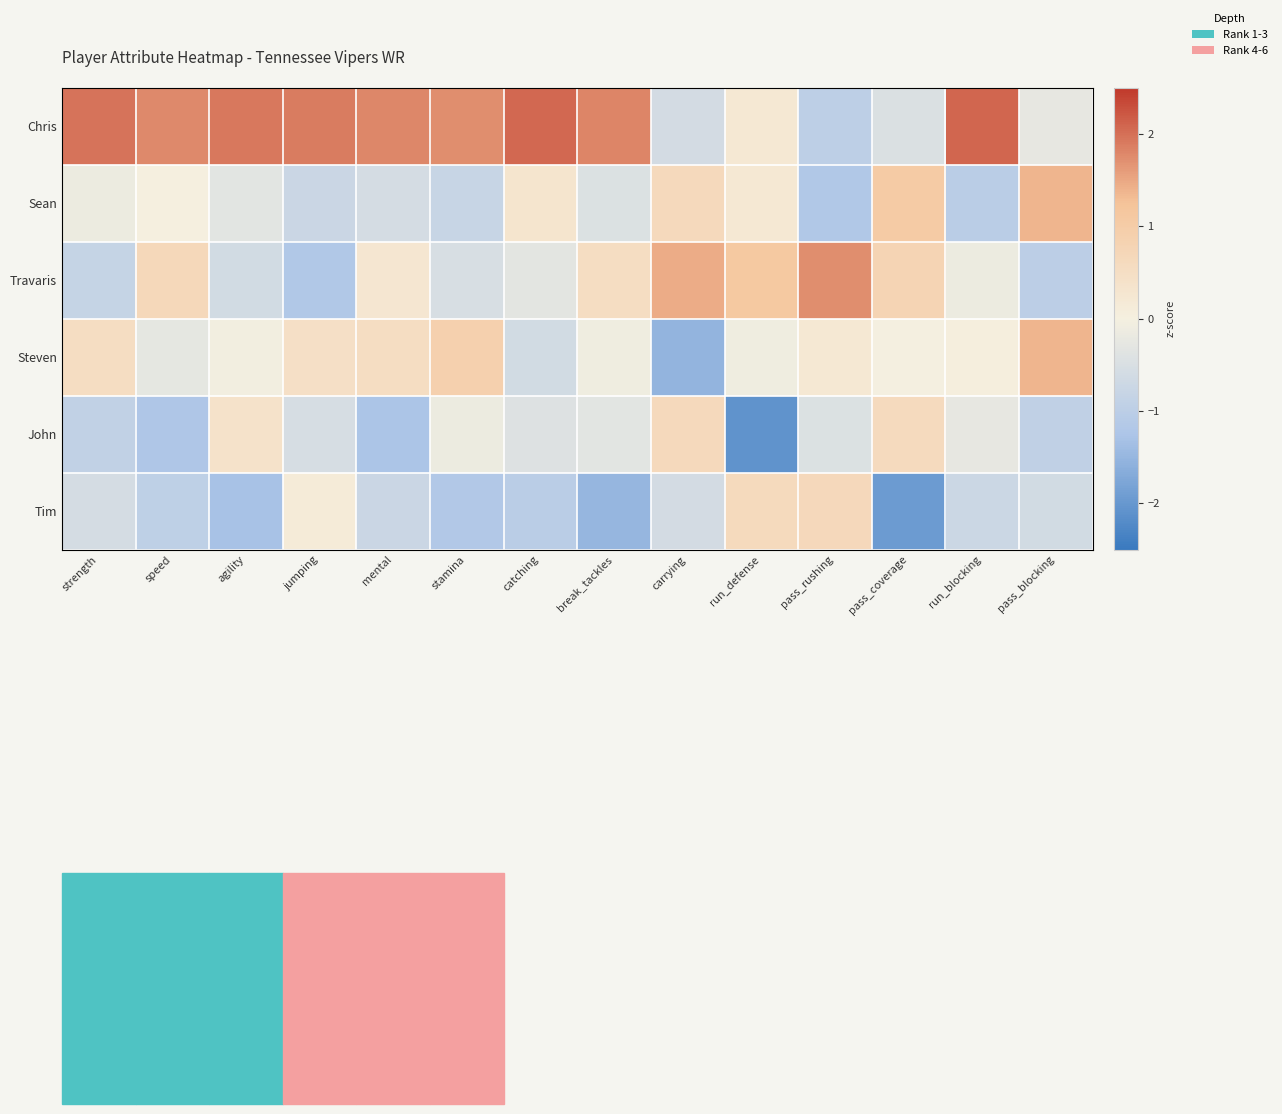

Reading left to right, list all the values displayed in this chart.

Chris: strength=2.0	speed=1.8	agility=1.9	jumping=1.9	mental=1.8	stamina=1.7	catching=2.1	break_tackles=1.8	carrying=-0.6	run_defense=0.2	pass_rushing=-1.0	pass_coverage=-0.5	run_blocking=2.1	pass_blocking=-0.2
Sean: strength=-0.2	speed=0.0	agility=-0.3	jumping=-0.7	mental=-0.6	stamina=-0.8	catching=0.3	break_tackles=-0.4	carrying=0.6	run_defense=0.2	pass_rushing=-1.2	pass_coverage=1.0	run_blocking=-1.0	pass_blocking=1.4
Travaris: strength=-0.8	speed=0.7	agility=-0.6	jumping=-1.2	mental=0.3	stamina=-0.5	catching=-0.3	break_tackles=0.5	carrying=1.5	run_defense=1.1	pass_rushing=1.7	pass_coverage=0.8	run_blocking=-0.1	pass_blocking=-1.0
Steven: strength=0.5	speed=-0.3	agility=-0.0	jumping=0.5	mental=0.5	stamina=0.9	catching=-0.6	break_tackles=-0.1	carrying=-1.5	run_defense=-0.1	pass_rushing=0.2	pass_coverage=-0.0	run_blocking=0.0	pass_blocking=1.4
John: strength=-0.9	speed=-1.2	agility=0.4	jumping=-0.5	mental=-1.3	stamina=-0.1	catching=-0.4	break_tackles=-0.3	carrying=0.6	run_defense=-2.1	pass_rushing=-0.4	pass_coverage=0.6	run_blocking=-0.2	pass_blocking=-0.9
Tim: strength=-0.6	speed=-0.9	agility=-1.3	jumping=0.1	mental=-0.7	stamina=-1.2	catching=-1.0	break_tackles=-1.5	carrying=-0.6	run_defense=0.6	pass_rushing=0.6	pass_coverage=-1.9	run_blocking=-0.7	pass_blocking=-0.6